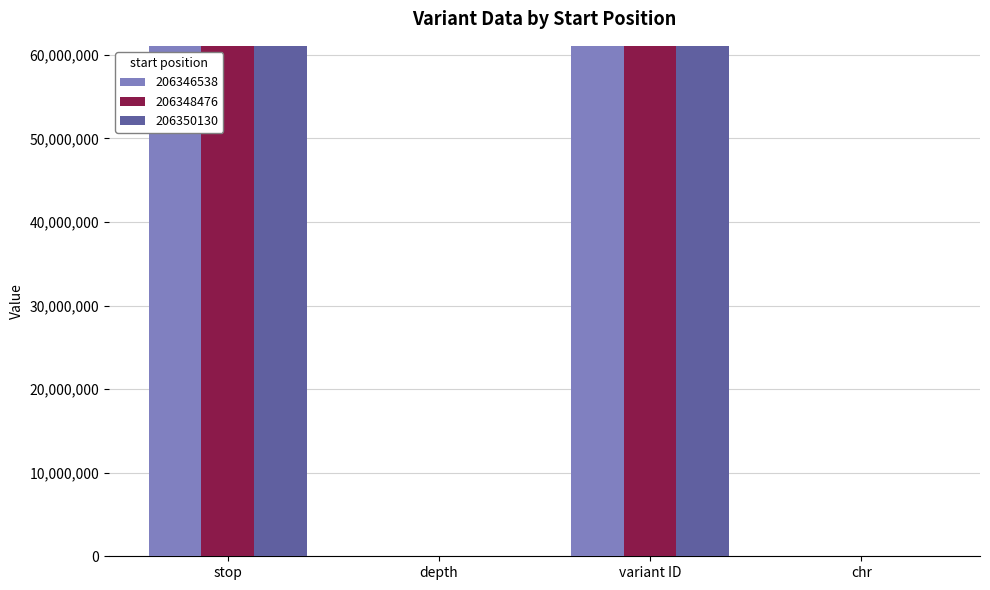

List the series in order of their peak value, lowest first.

206346538, 206348476, 206350130